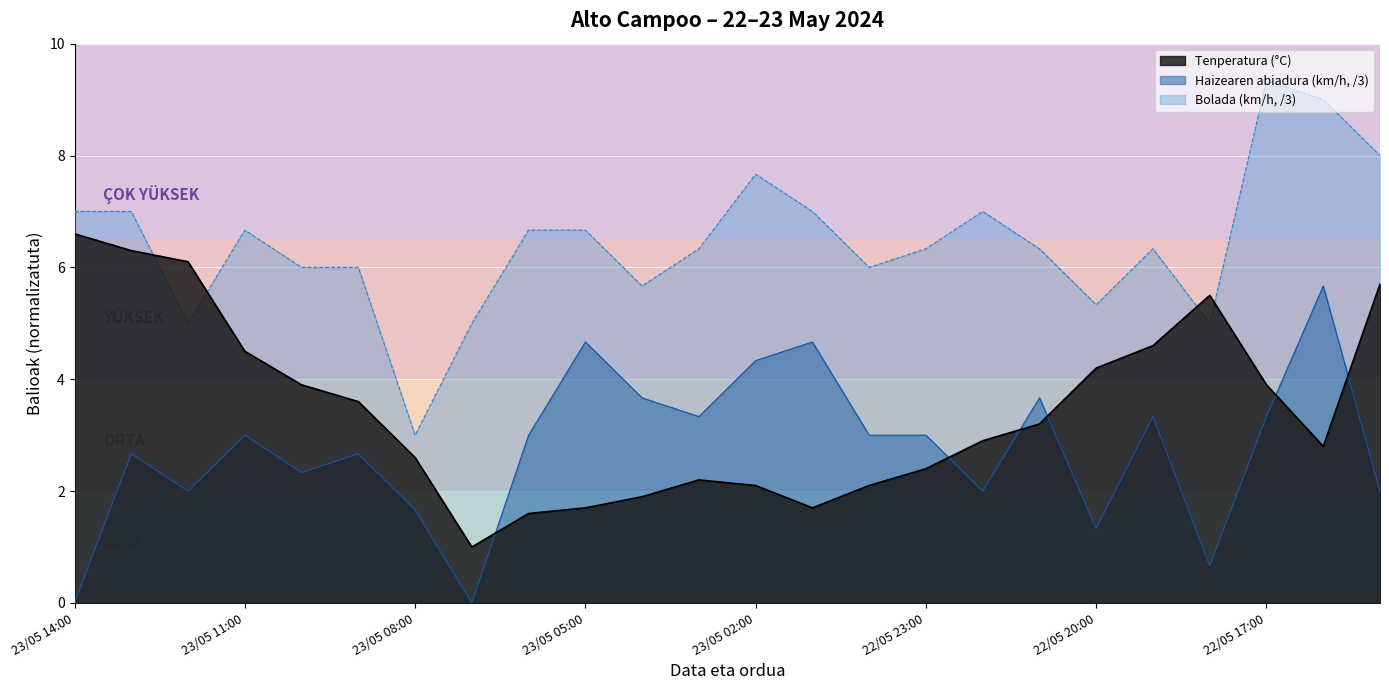

List the labels in order of Haizearen abiadura (km/h) value, largest first.

22/05 16:00, 23/05 05:00, 23/05 01:00, 23/05 02:00, 23/05 04:00, 22/05 21:00, 23/05 03:00, 22/05 19:00, 22/05 17:00, 23/05 11:00, 23/05 06:00, 23/05 00:00, 22/05 23:00, 23/05 13:00, 23/05 09:00, 23/05 10:00, 23/05 12:00, 22/05 22:00, 22/05 15:00, 23/05 08:00, 22/05 20:00, 22/05 18:00, 23/05 14:00, 23/05 07:00